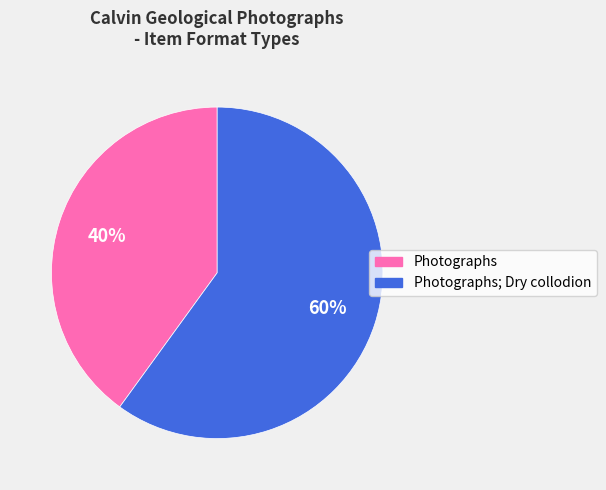

Is there a majority slice in this chart?

Yes